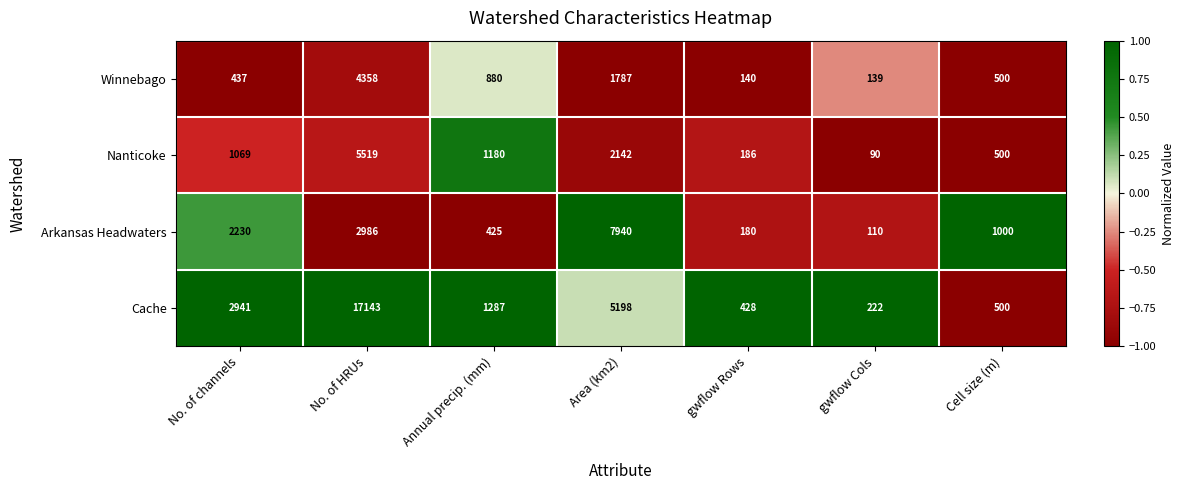

What is the maximum value shown in the chart?

17143